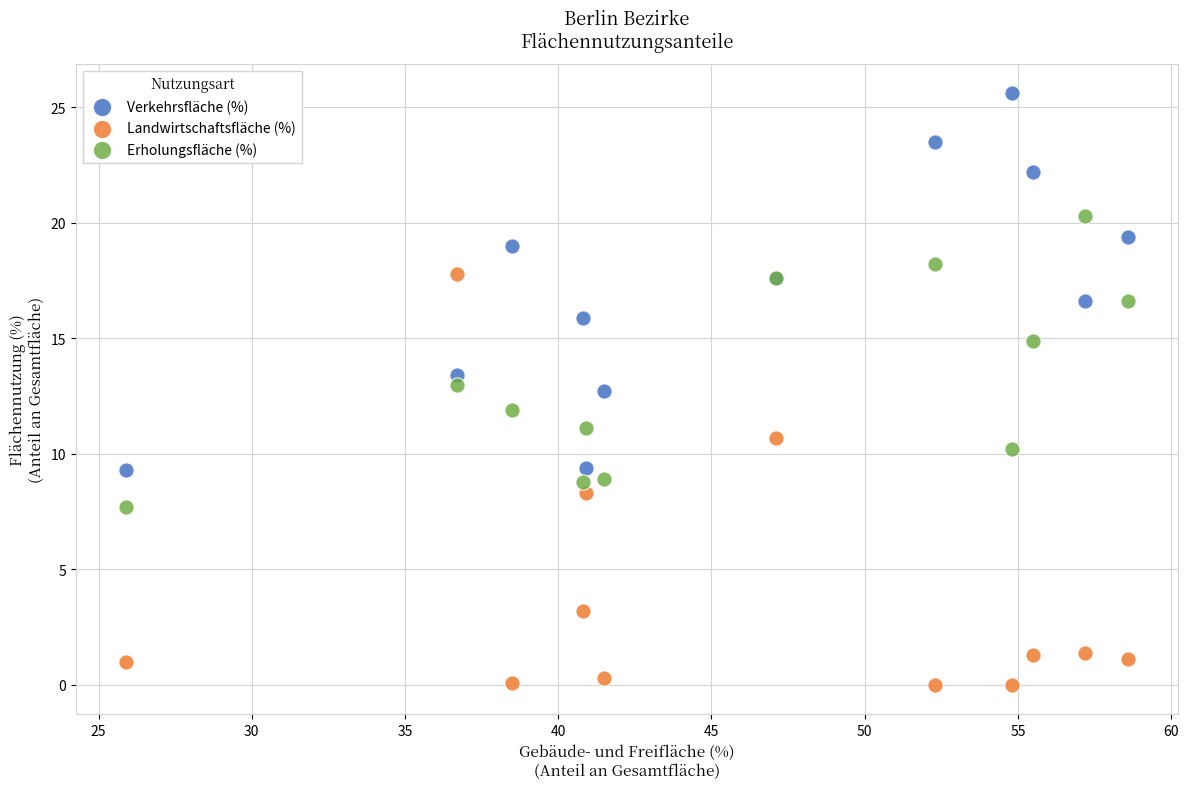

In the Erholungsfläche (%) series, what Y value is closest to 14?

14.9